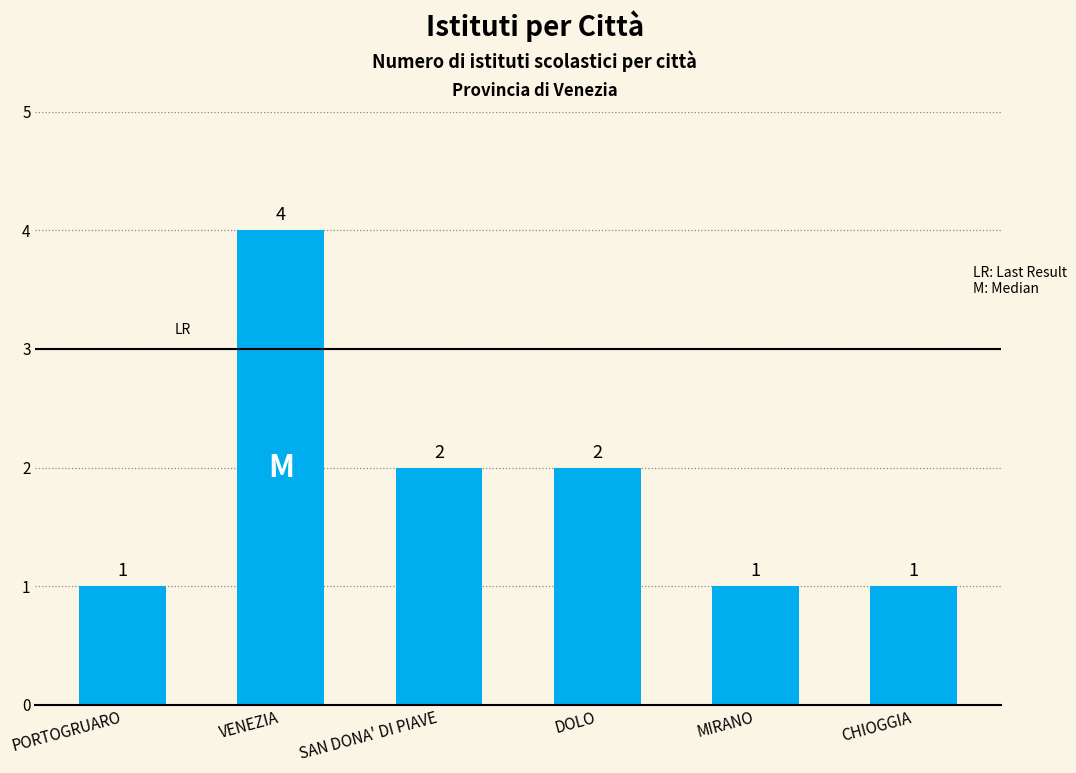

The chart shows a value of 0 at DOLO. True or false?

False